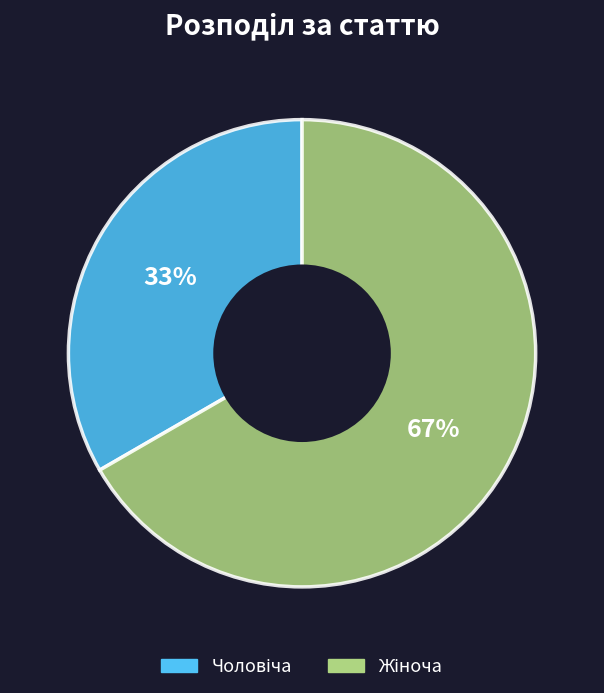

To the nearest percent, what is the average slice percentage?

50%